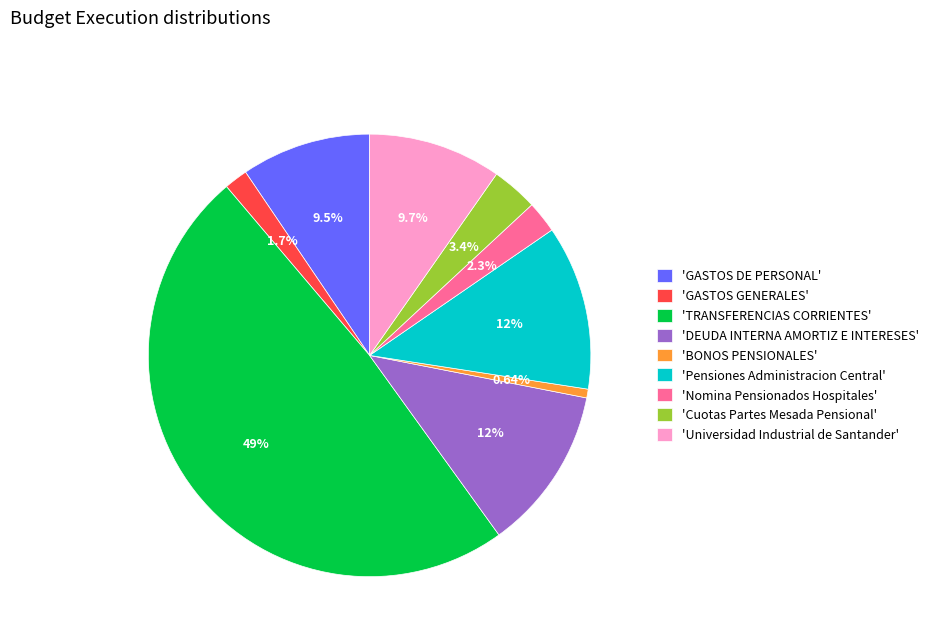

Does 'GASTOS DE PERSONAL' account for over 50% of the chart?

No